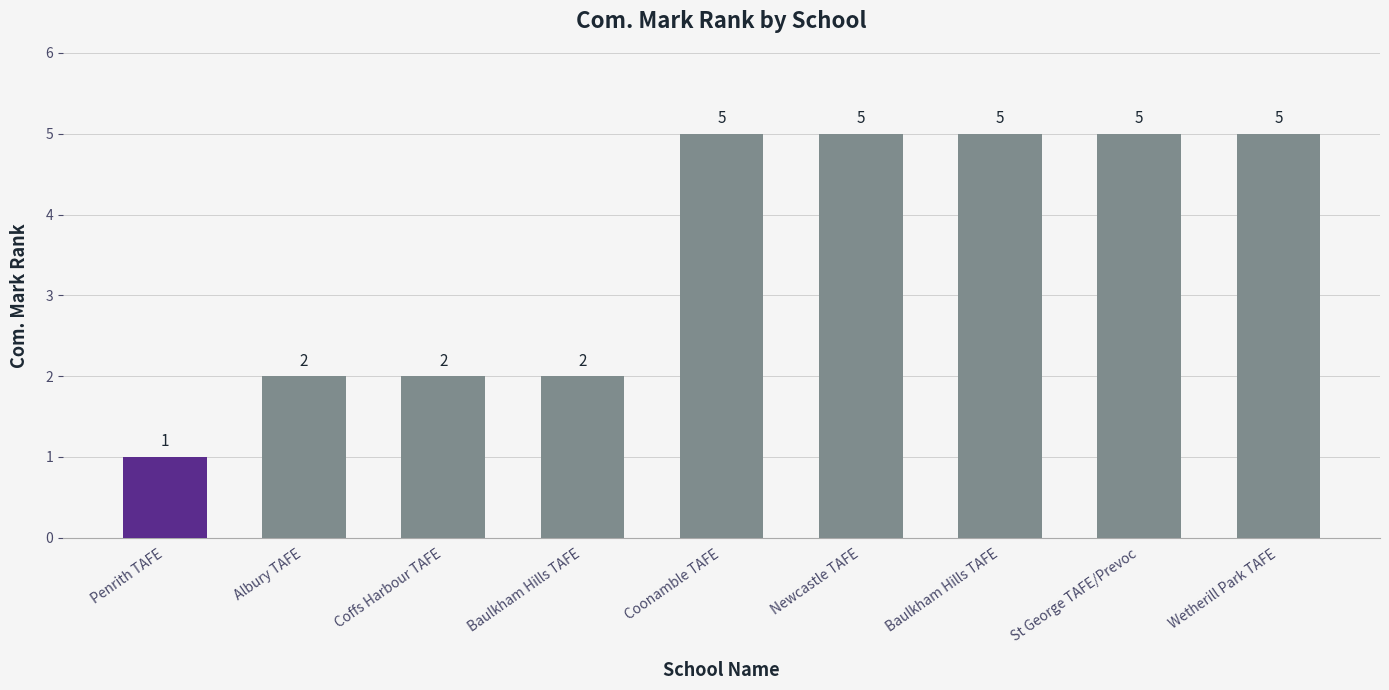

The value at Coffs Harbour TAFE is 2. True or false?

True